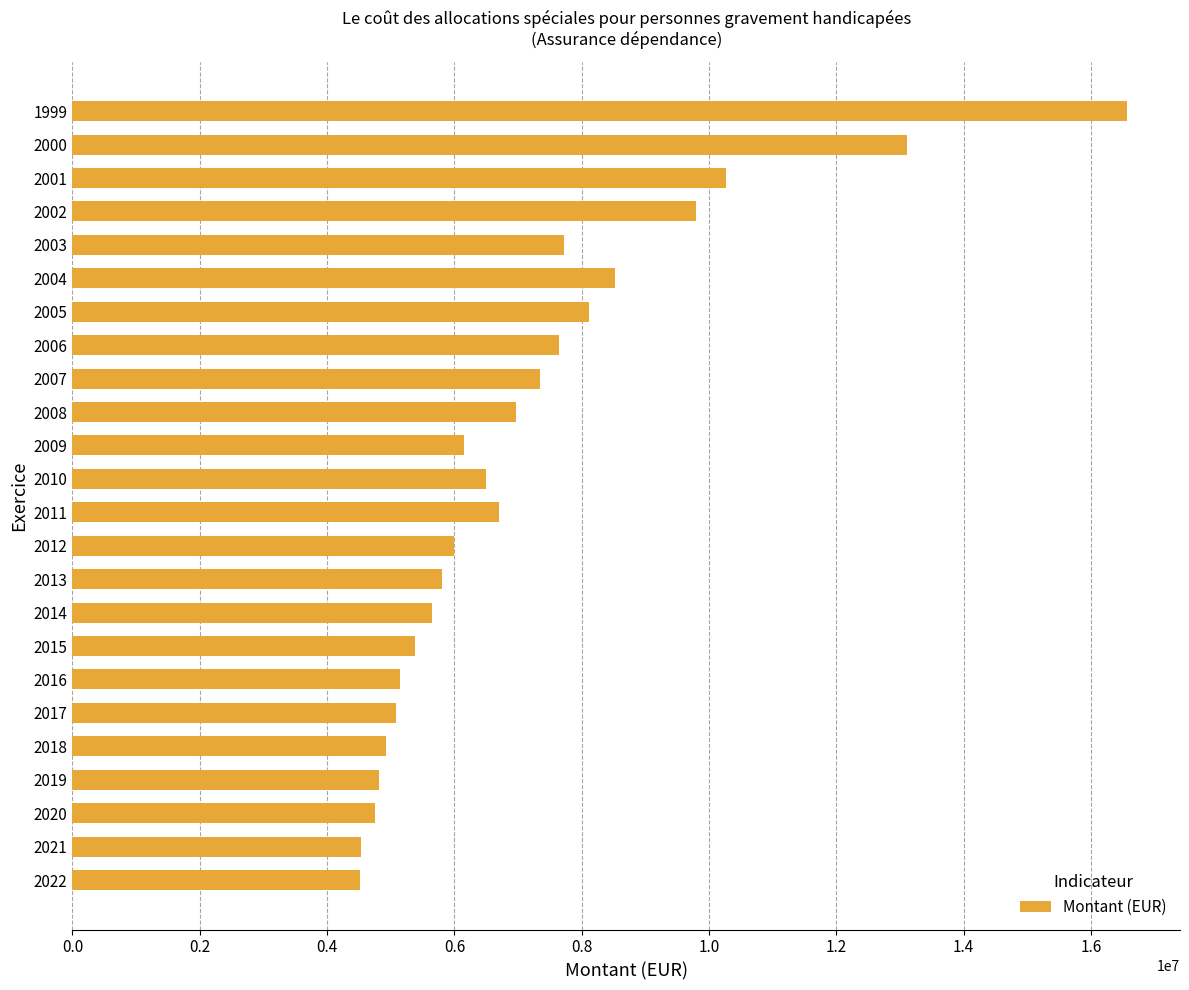

What is the difference between the values at 2004 and 2011?

1808946.5